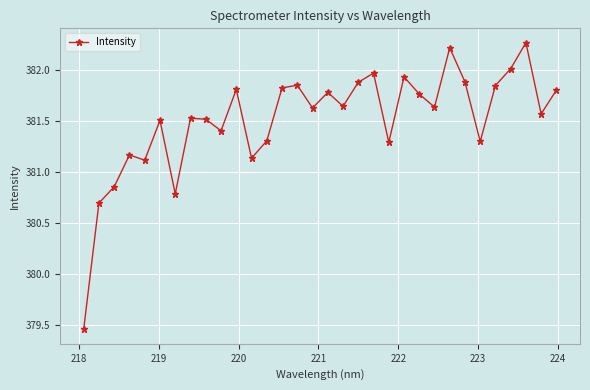

True or false: the data has more than 0 interior local peaks.

True